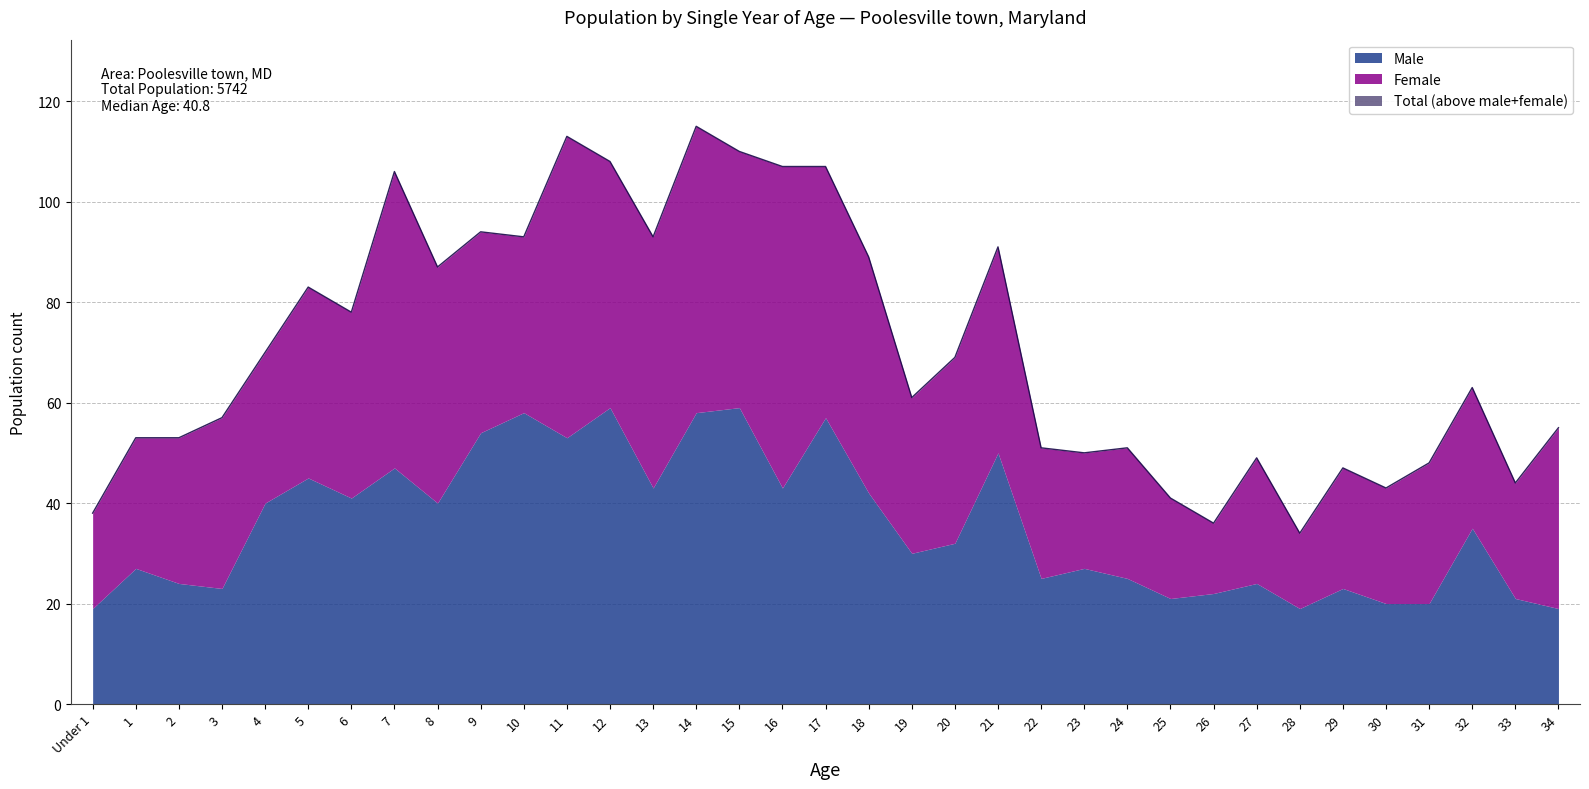

At how many categories does at least one series exceed 113?

1